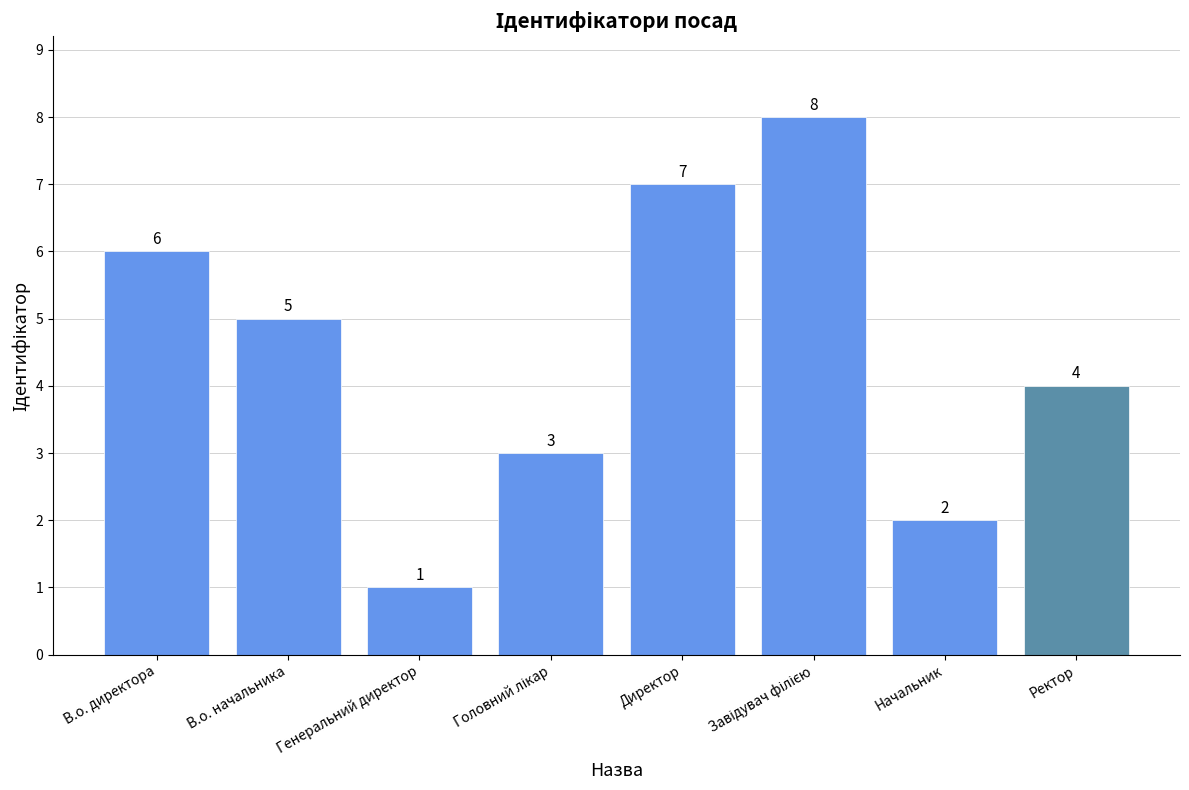

True or false: the data shows 2 at В.о. начальника.

False